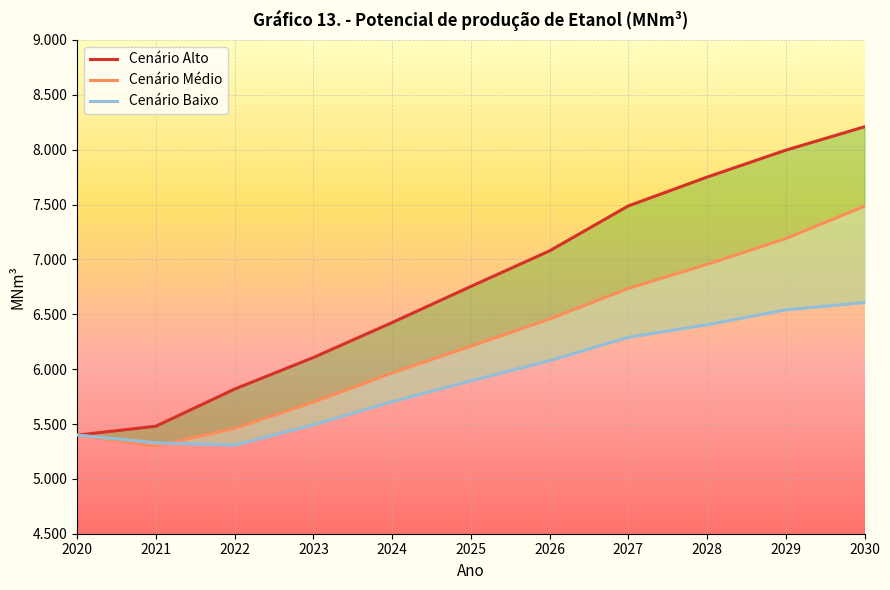

At how many categories does at least one series exceed 6961?

5